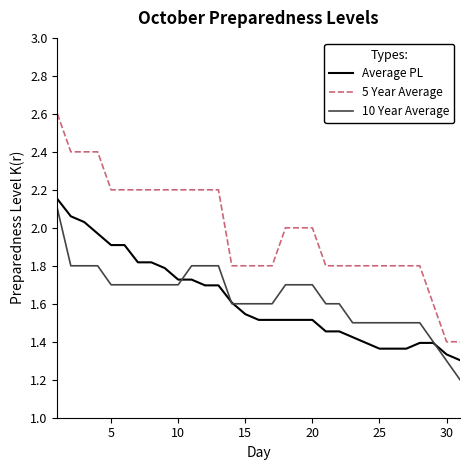

Is this an area chart (filled region under the line)?

No